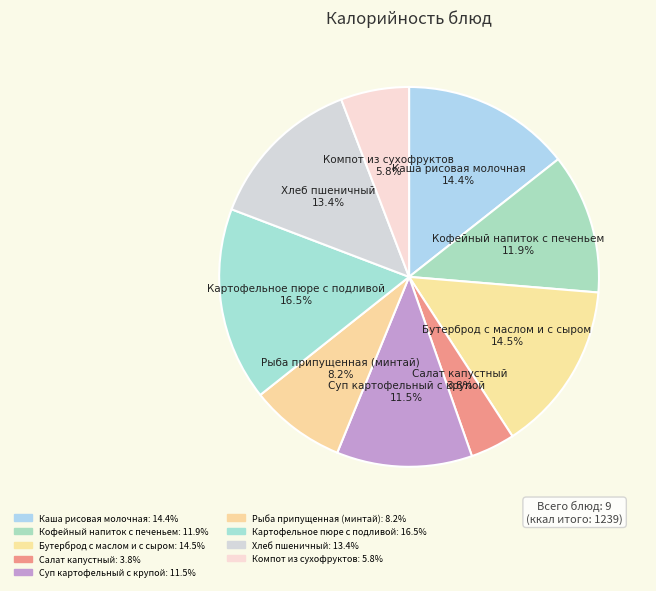

Is it true that Салат капустный is 4% of the pie?

True